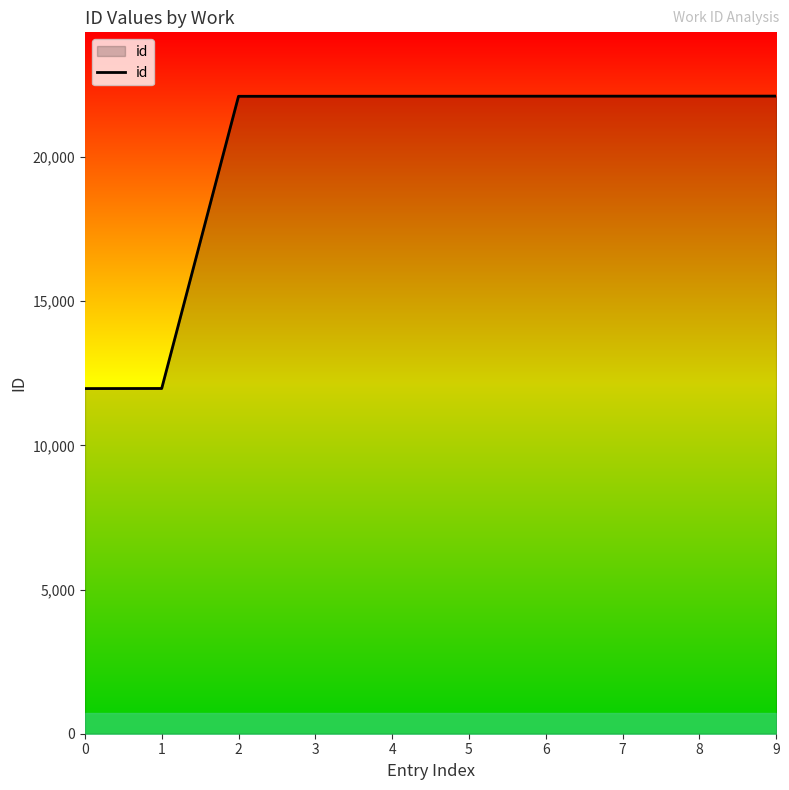

What is the maximum value shown in the chart?

22115